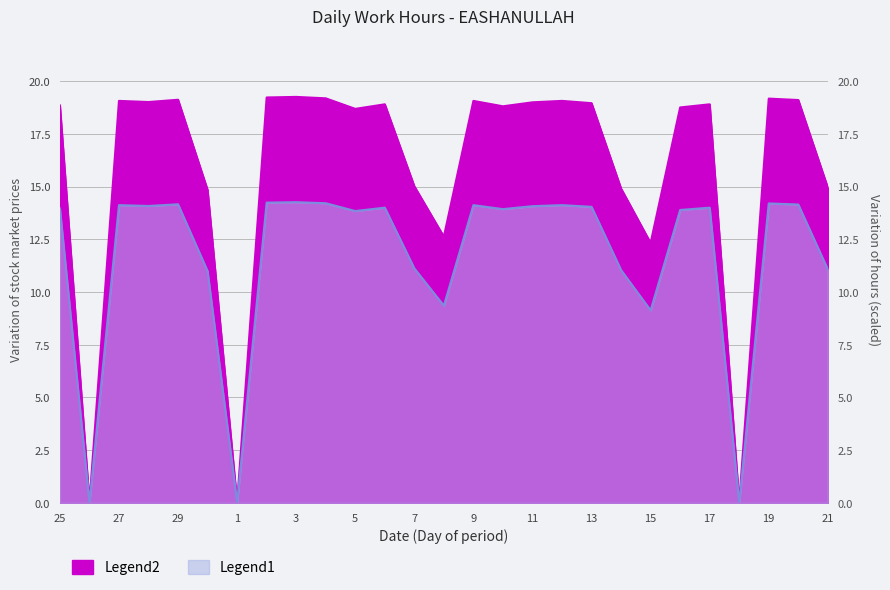

What value does the data have at 5?

18.7